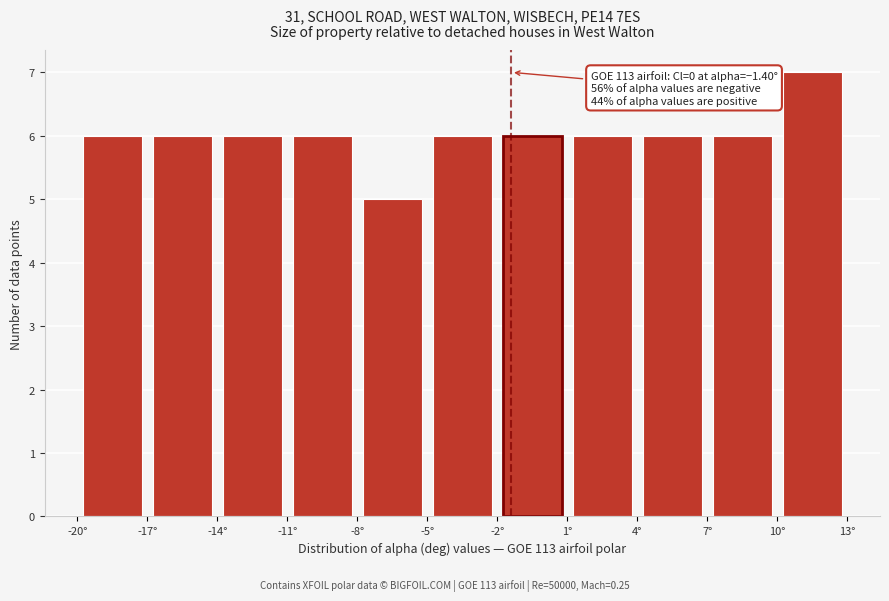

Which range on the x-axis has the tallest bar?

10 to 13